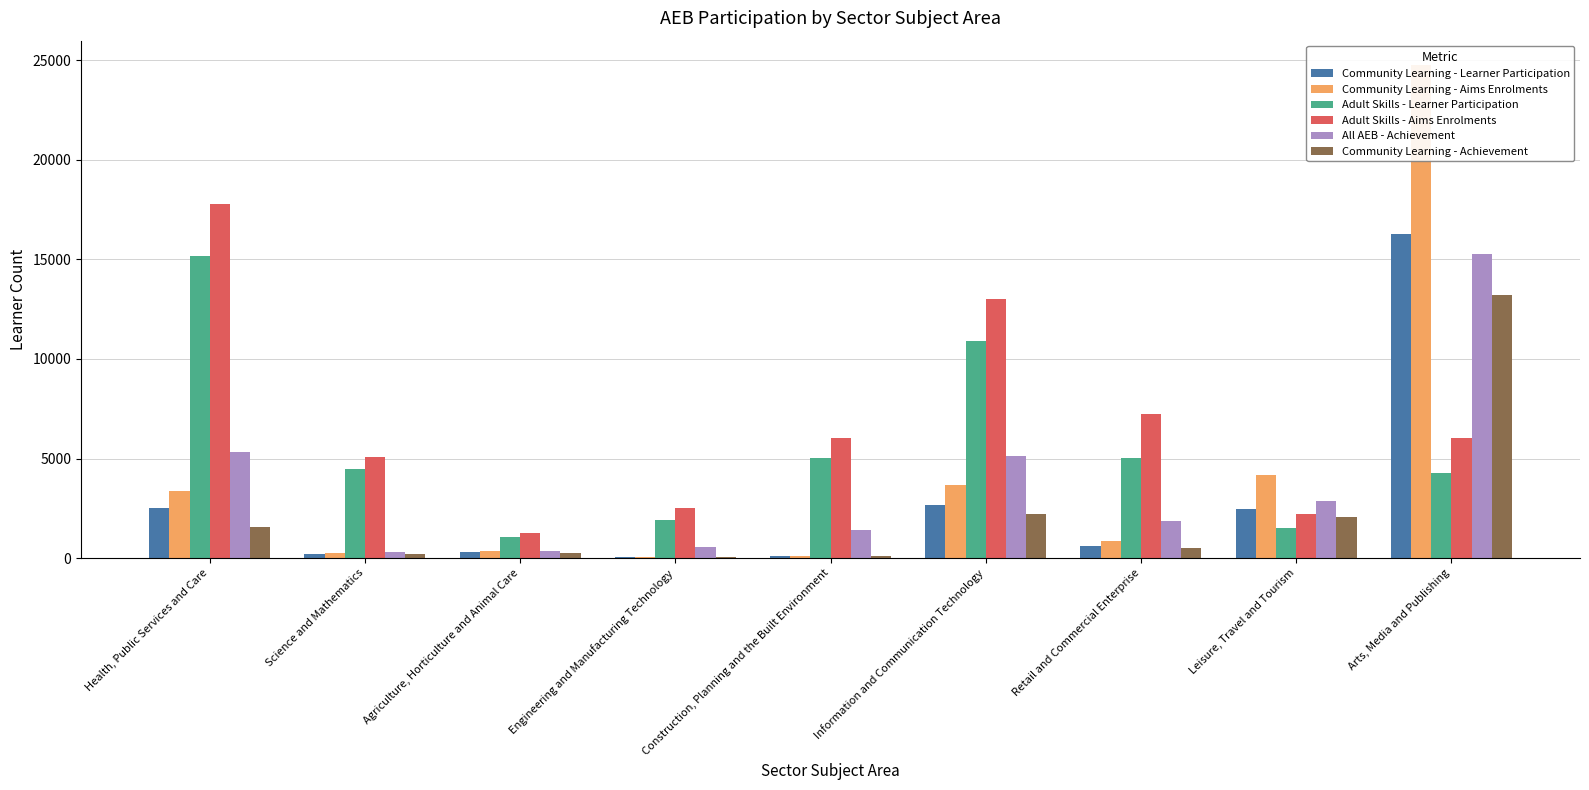

What is the value of the Community Learning - Achievement bar at the 4th from the left?

40